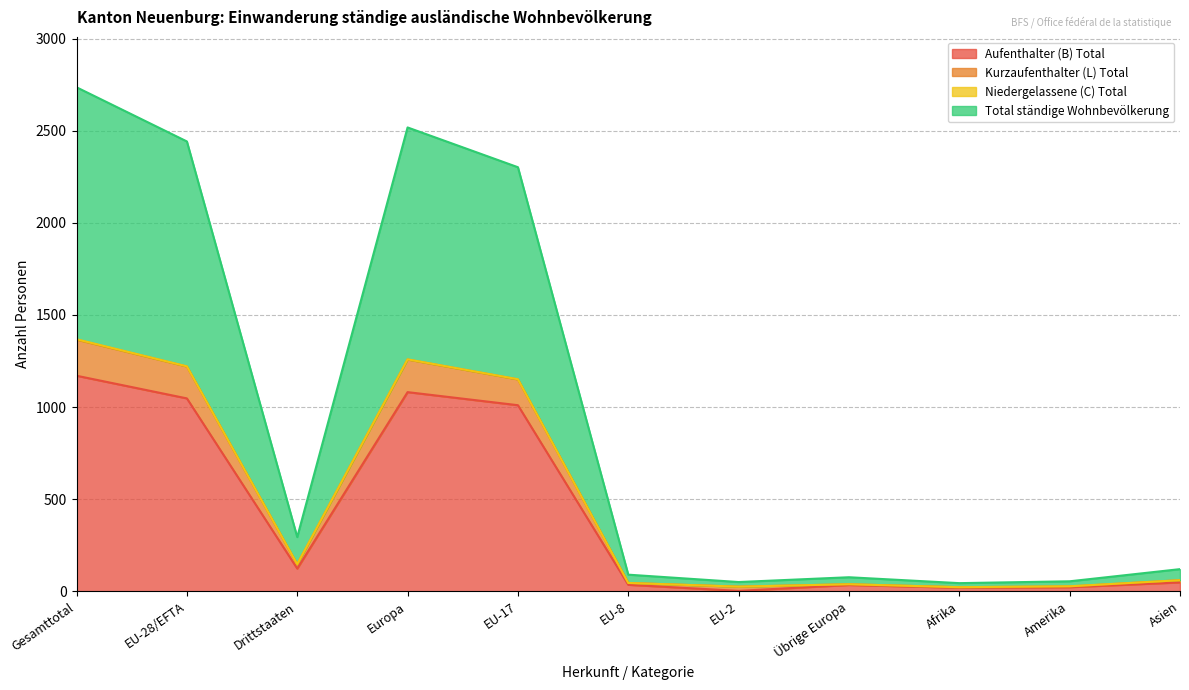

What is the average value of the Aufenthalter (B) Total series?

417